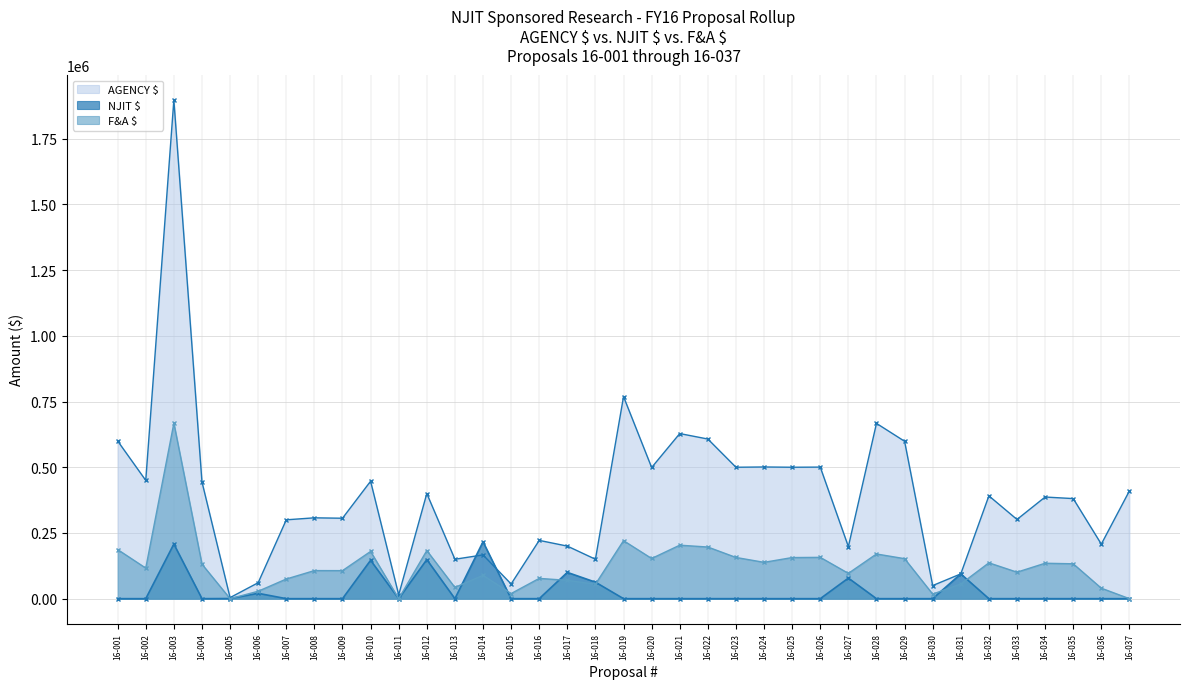

Reading left to right, extract all data points from this chart.

AGENCY $: 599956	450000	1897137	444286	4000	60684	299999	307592	306032	446813	14505	400000	149994	166500	55831	221730	200000	150000	768878	499036	628146	607411	500000	501046	500000	500561	198001	666898	598832	49886	94273	391199	301362	386680	380785	207519	410041
NJIT $: 0	0	207786	0	535	20316	0	0	0	145908	0	148662	0	216392	0	0	100000	62767	0	0	0	0	0	0	0	0	78300	0	0	0	94273	0	0	0	0	0	0
F&A $: 186818	116354	667500	131286	0	28231	74757	106808	106662	179727	0	183062	42793	88803	19459	77156	69707	54898	220742	152865	203496	196469	156805	138221	156403	157178	96300	169994	152226	17387	55926	136346	100780	134771	132716	39863	0